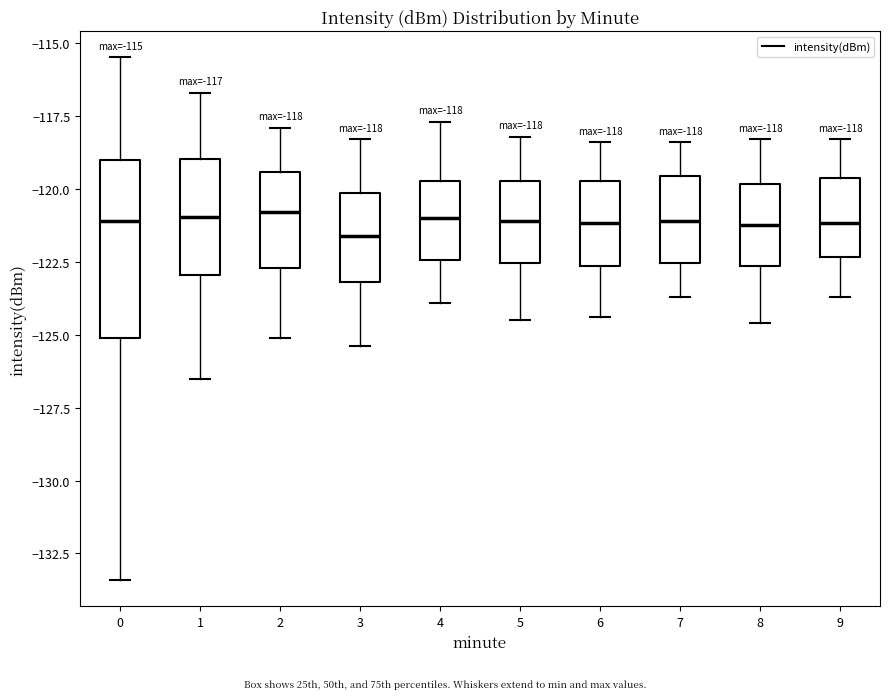

Comparing the boxes themselves (not the whiskers), which one is the tallest?

0